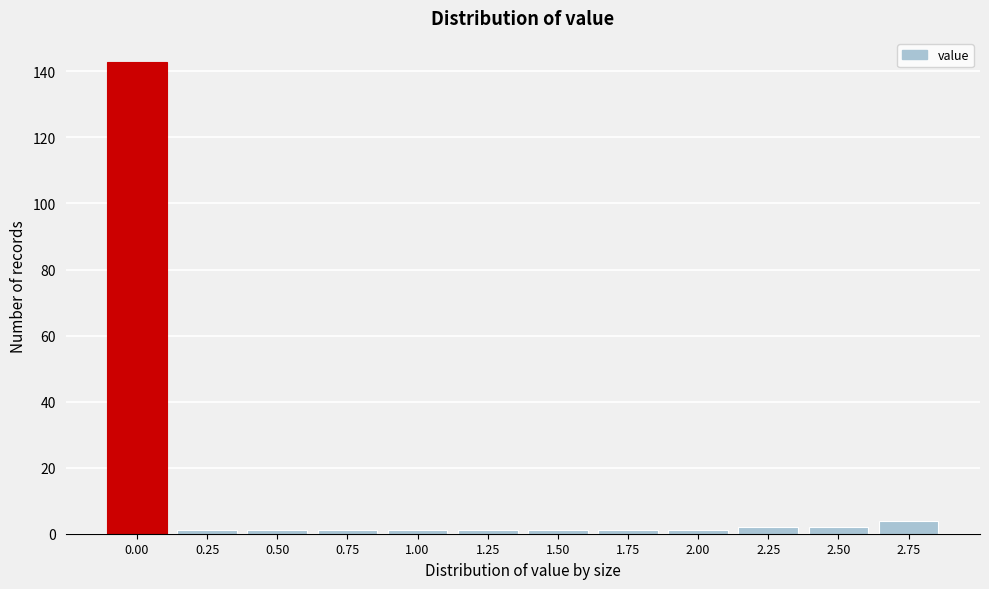

Reading right to left, extract all data points from this chart.

2.75=4	2.50=2	2.25=2	2.00=1	1.75=1	1.50=1	1.25=1	1.00=1	0.75=1	0.50=1	0.25=1	0.00=143